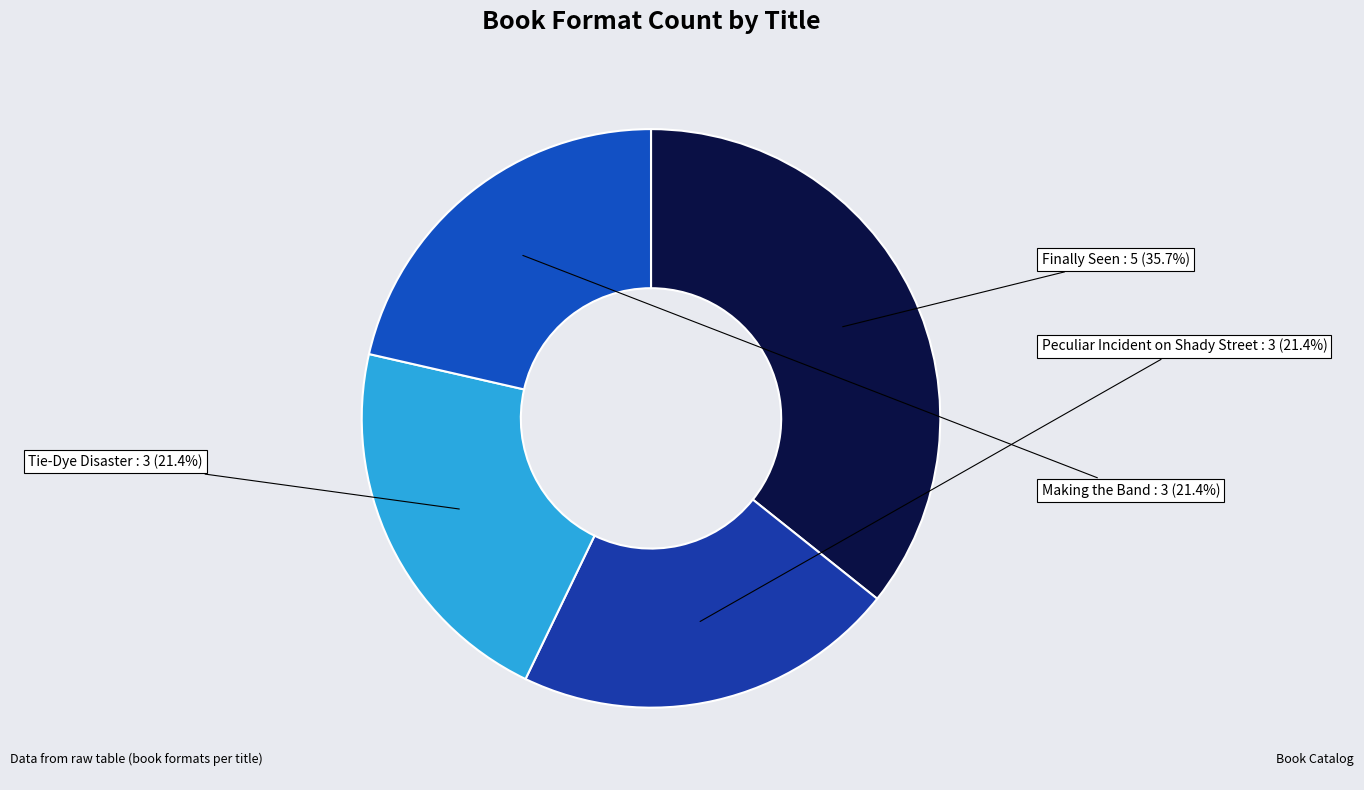

Count the number of slices in the pie.

4